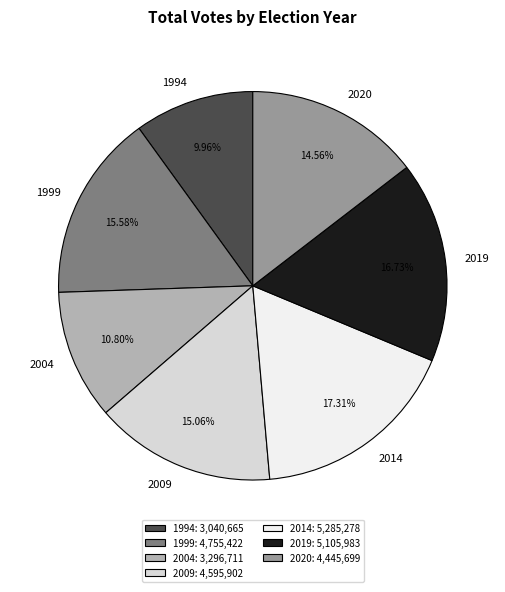

Does any single category account for the majority?

No